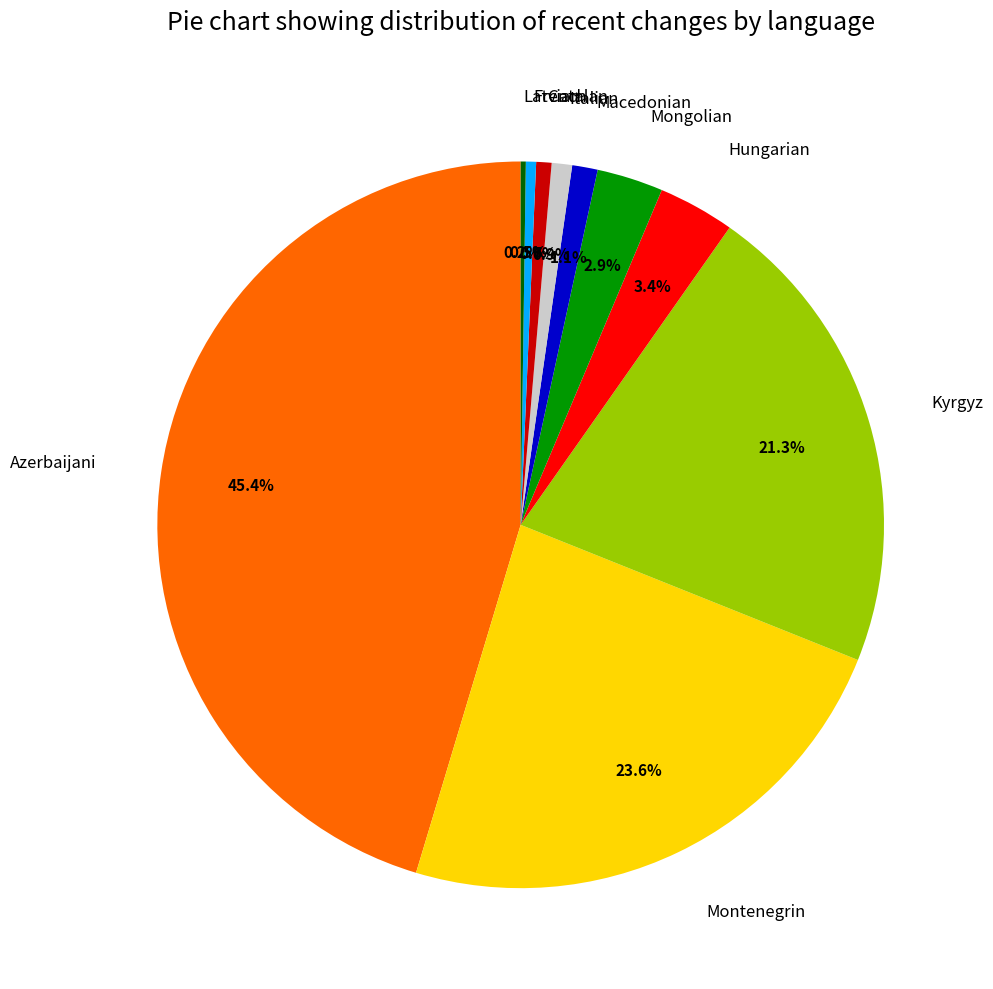

What is the ratio of the value at Montenegrin to the value at French?

52.0